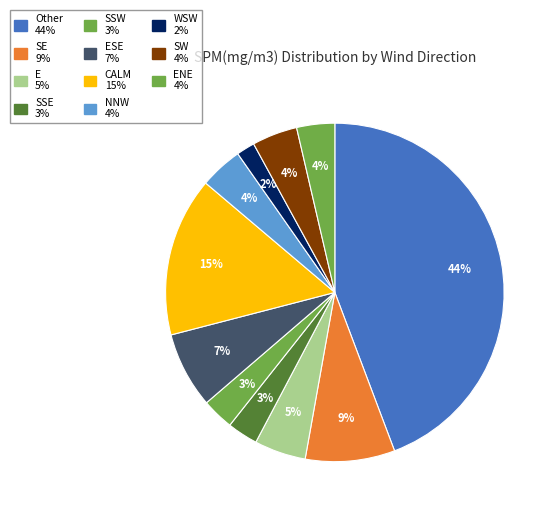

How many segments does this pie chart have?

11